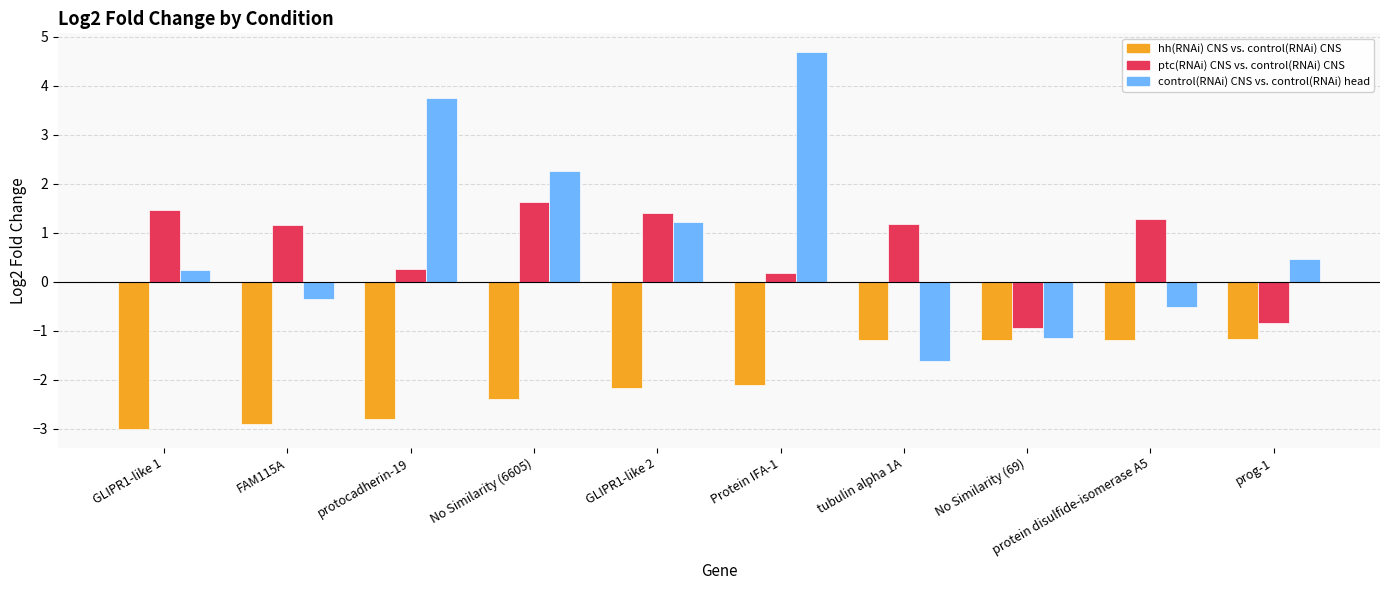

What is the value of the ptc(RNAi) CNS vs. control(RNAi) CNS bar at the 5th from the left?

1.4